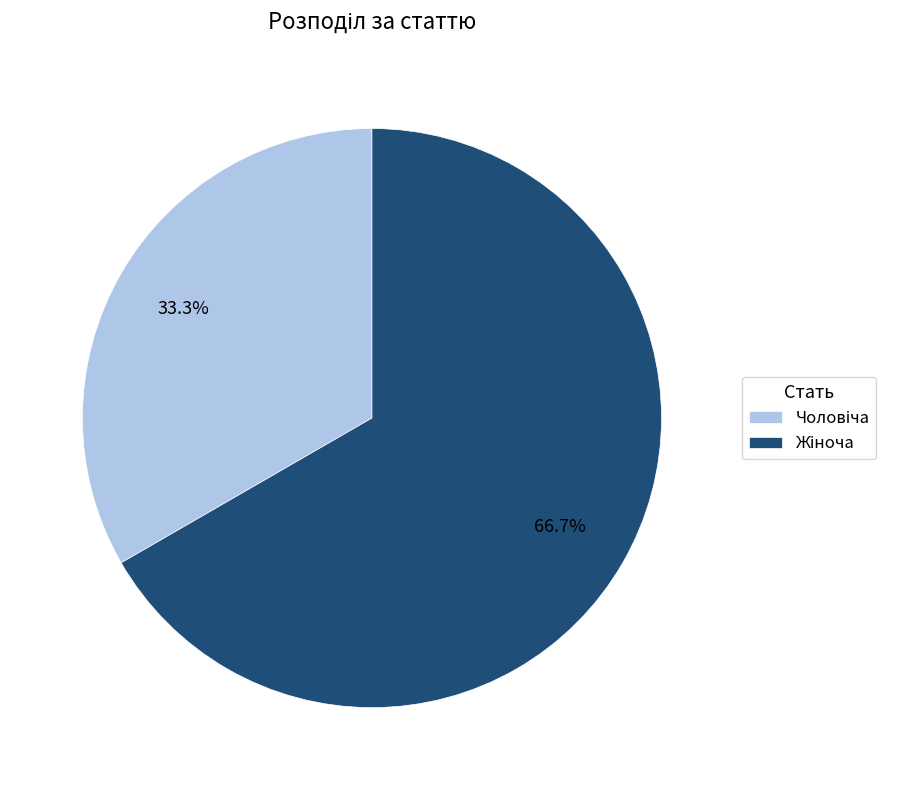

Does any single category account for the majority?

Yes